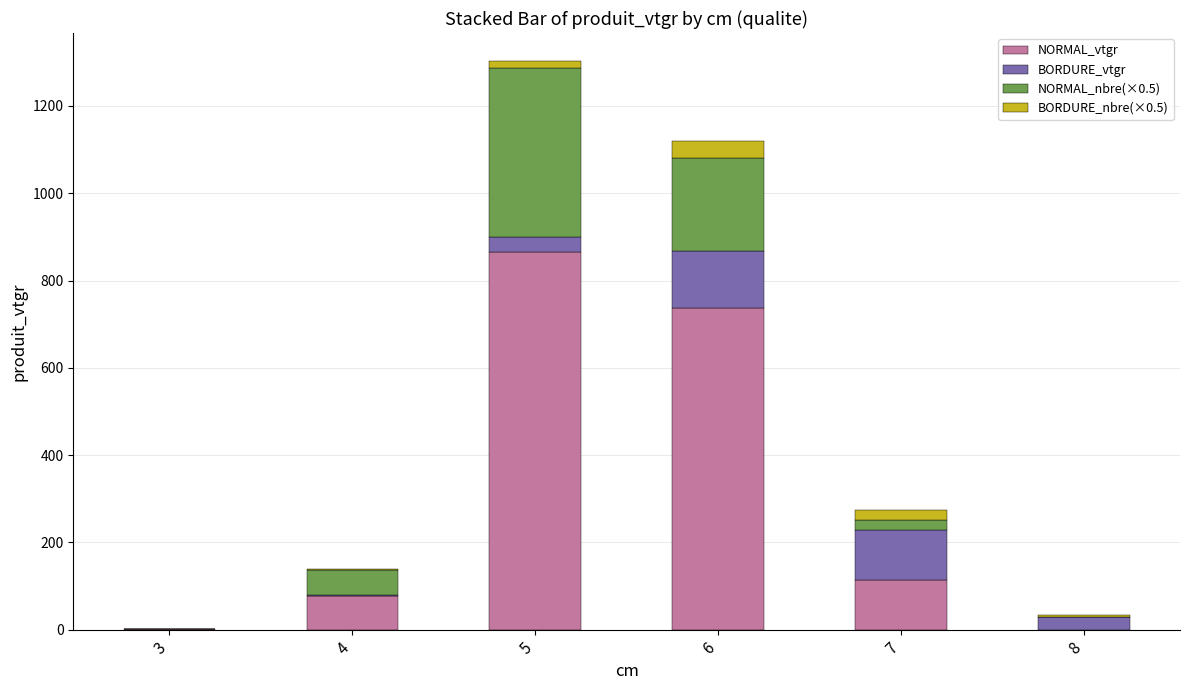

What is the maximum value for NORMAL_vtgr?

865.5